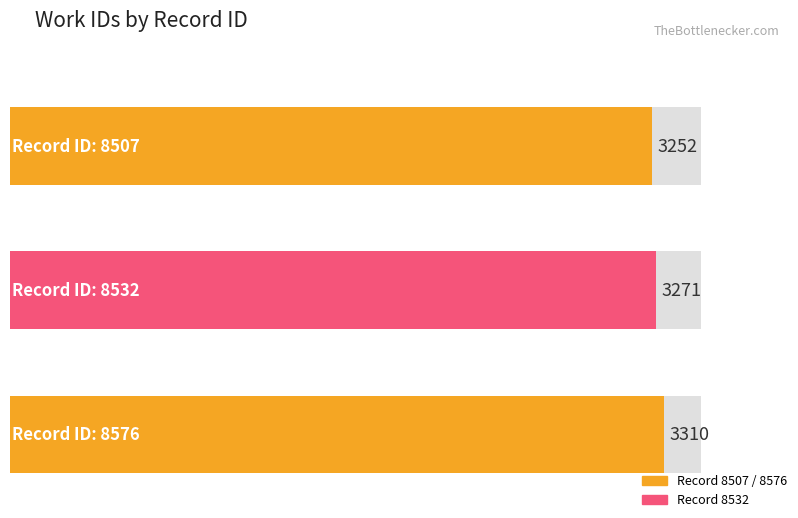

The chart shows a value of 3310 at 8576. True or false?

True